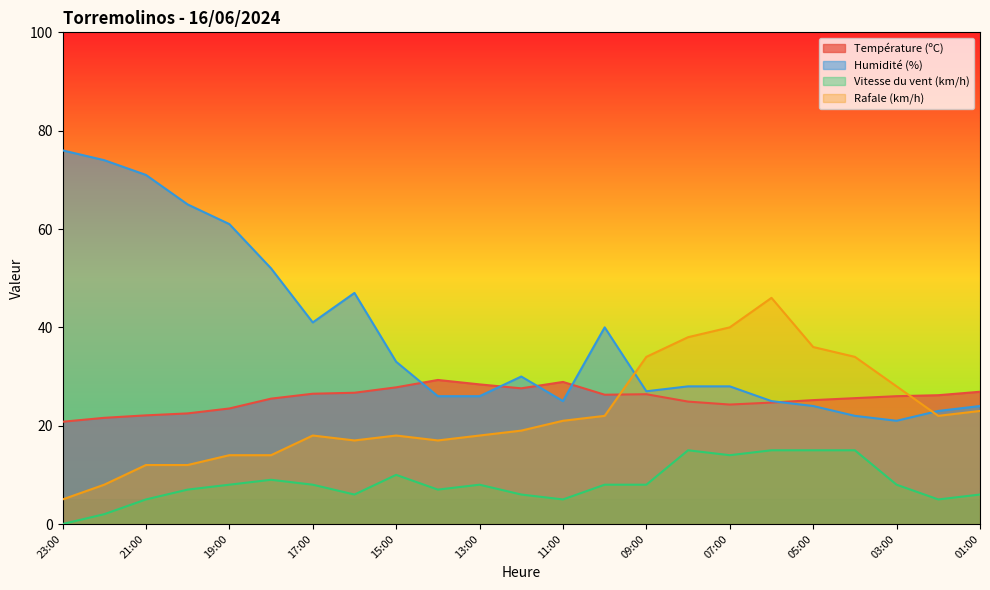

What is the average value of the Température (ºC) series?

25.6